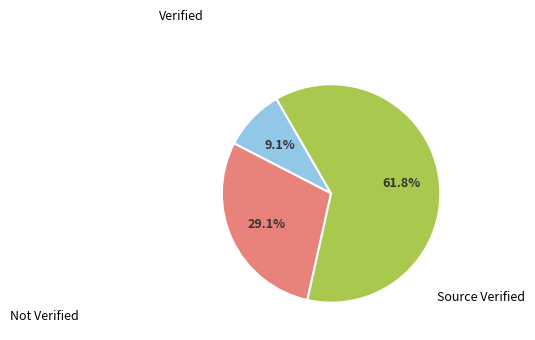

Is there any slice that represents more than half of the pie?

Yes